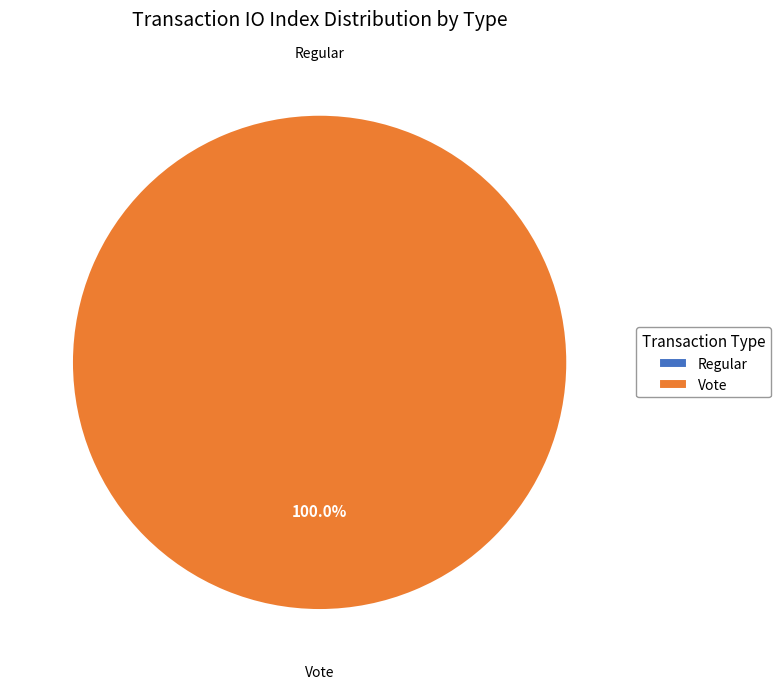

To the nearest percent, what is the combined percentage of Regular and Vote?

100%